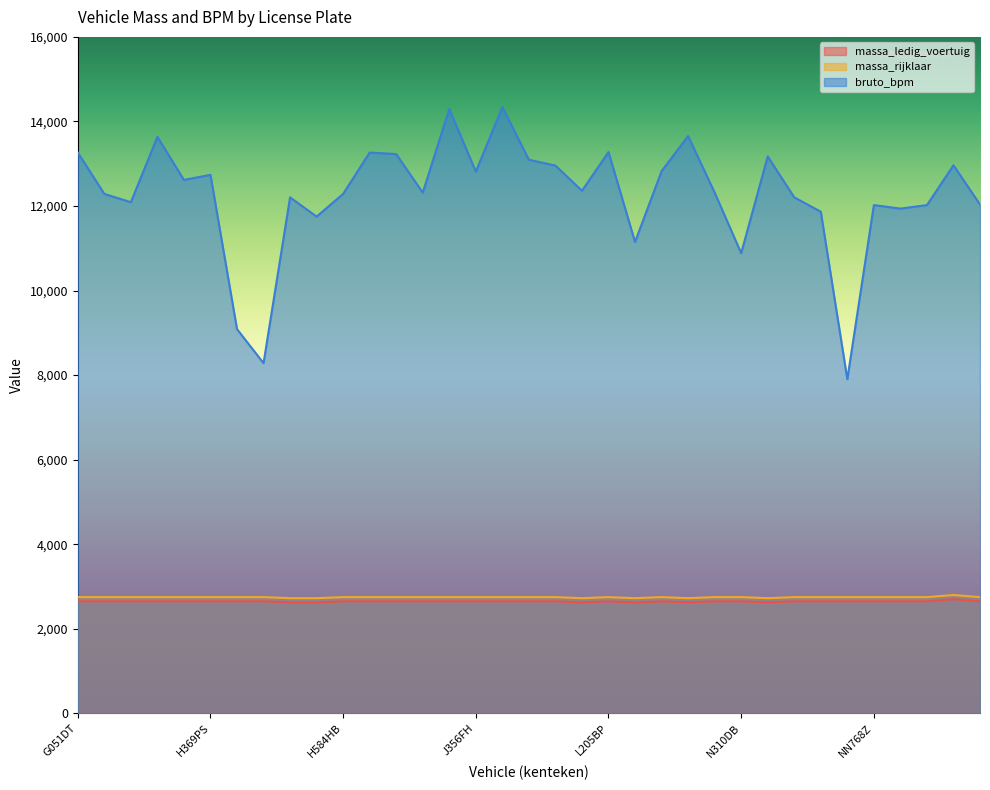

What is the minimum value for massa_ledig_voertuig?

2625